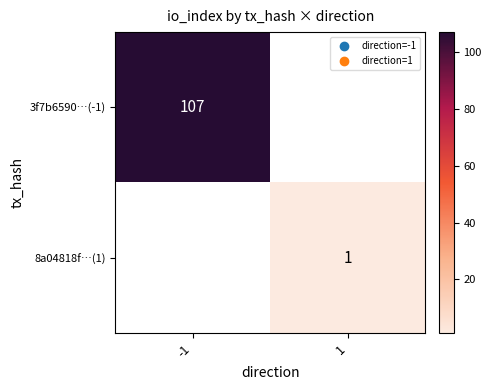

True or false: 3f7b6590…(-1) has a value of 107 at -1.

True